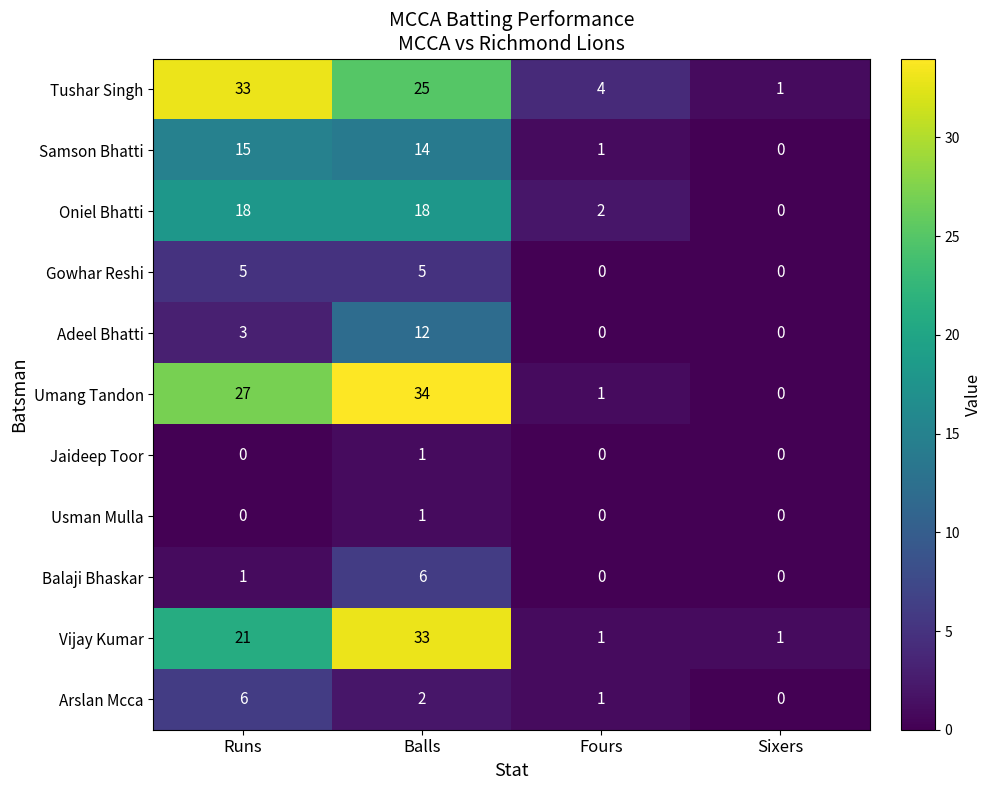

Count the number of data series in this chart.

11